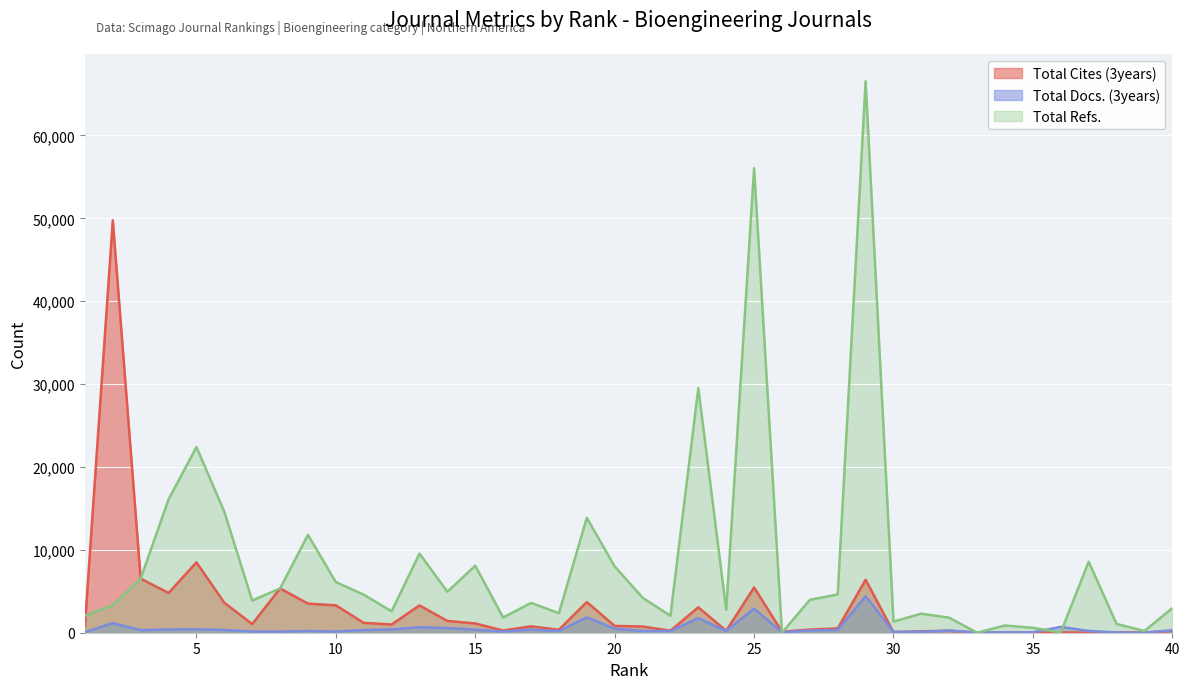

List the series in order of their overall mean, highest first.

Total Refs., Total Cites (3years), Total Docs. (3years)